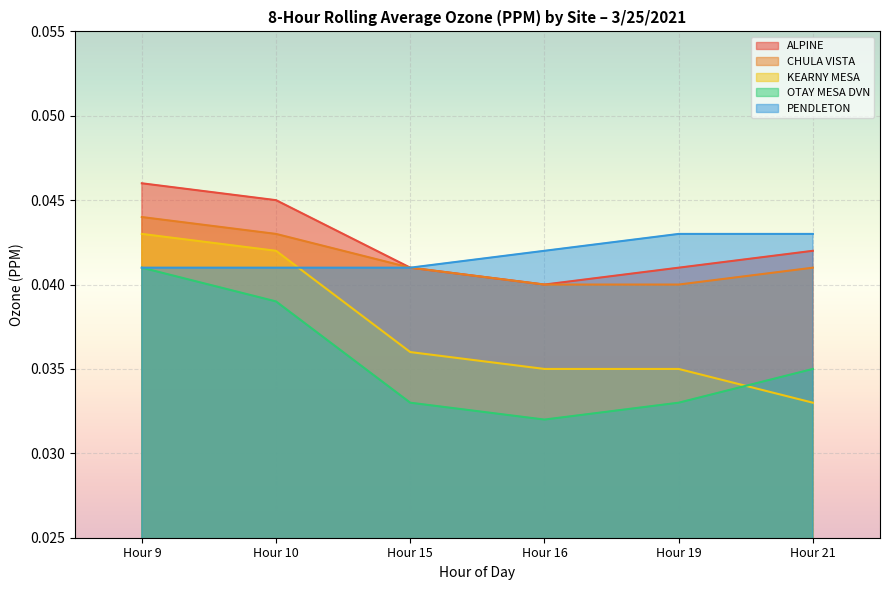

Where is the first local minimum for ALPINE?

Hour 16